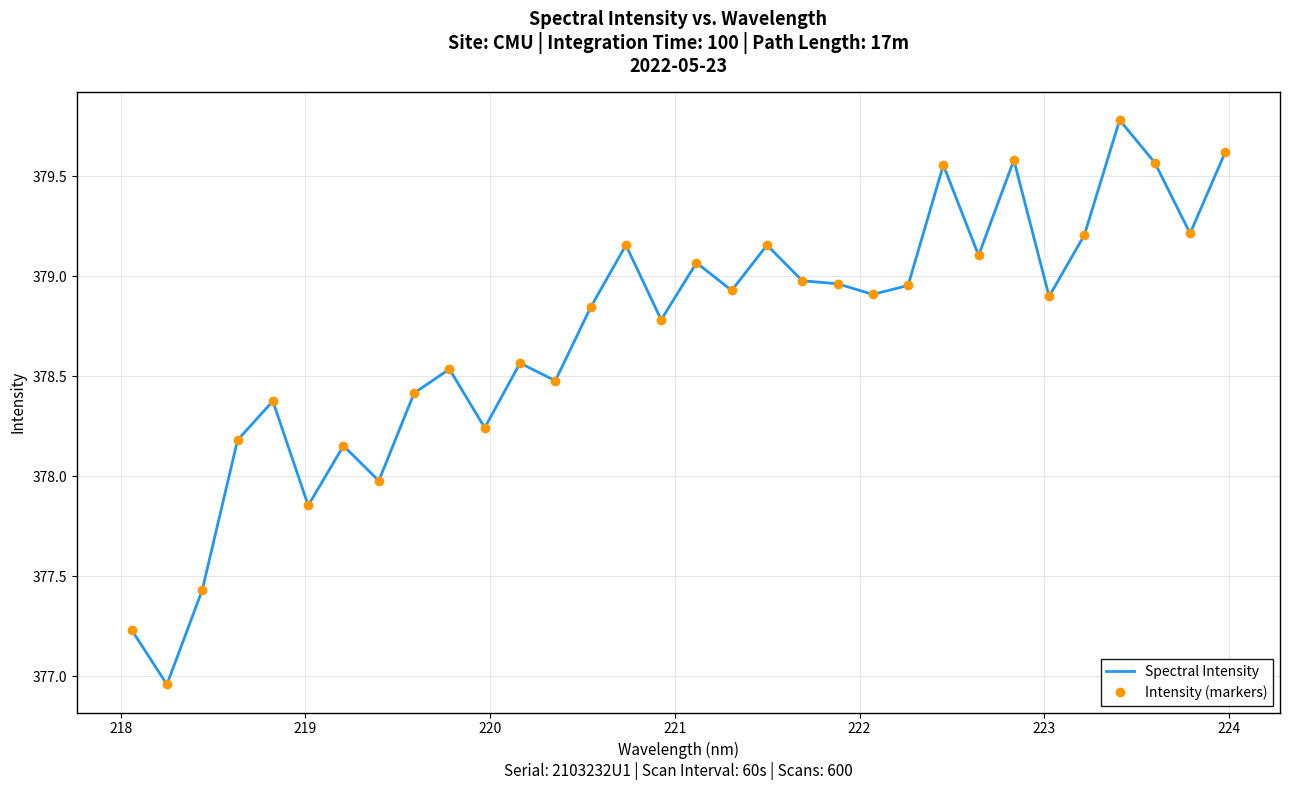

True or false: Spectral Intensity and Intensity (markers) intersect in this chart.

False